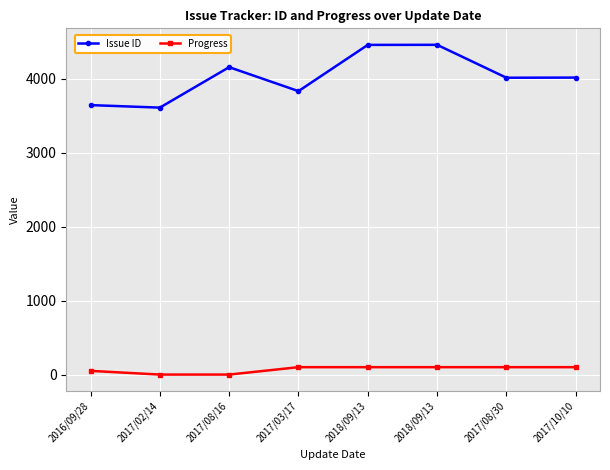

True or false: Progress and Issue ID intersect in this chart.

False